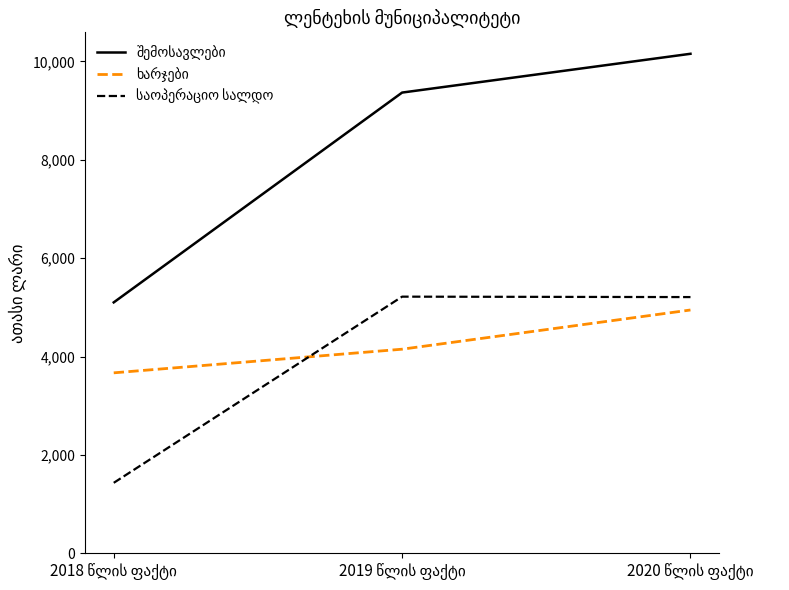

How many lines are shown in the chart?

3